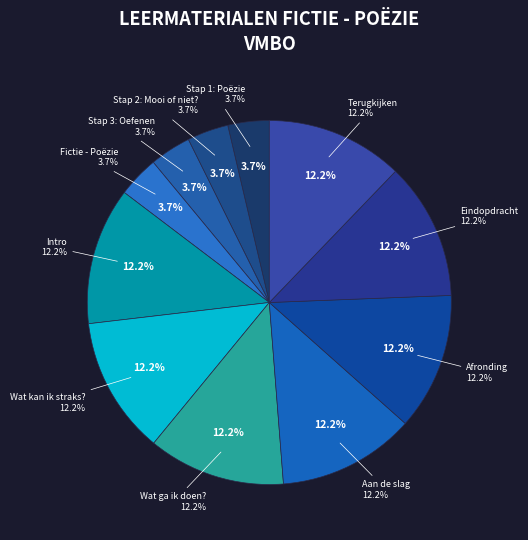

What is the largest slice in the pie chart?

Terugkijken